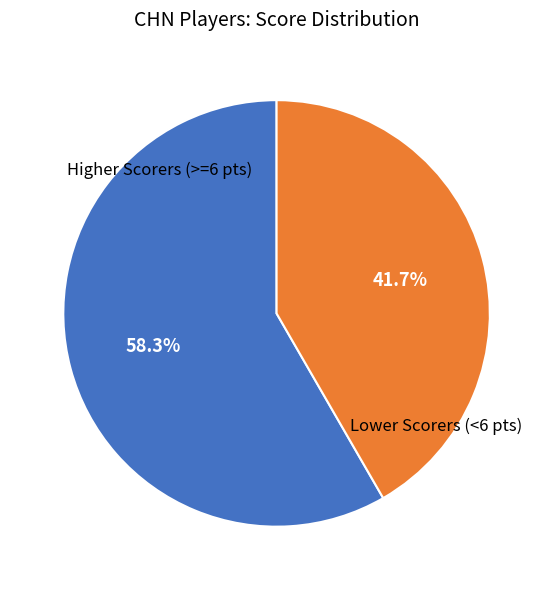

To the nearest percent, what is the average slice percentage?

50%